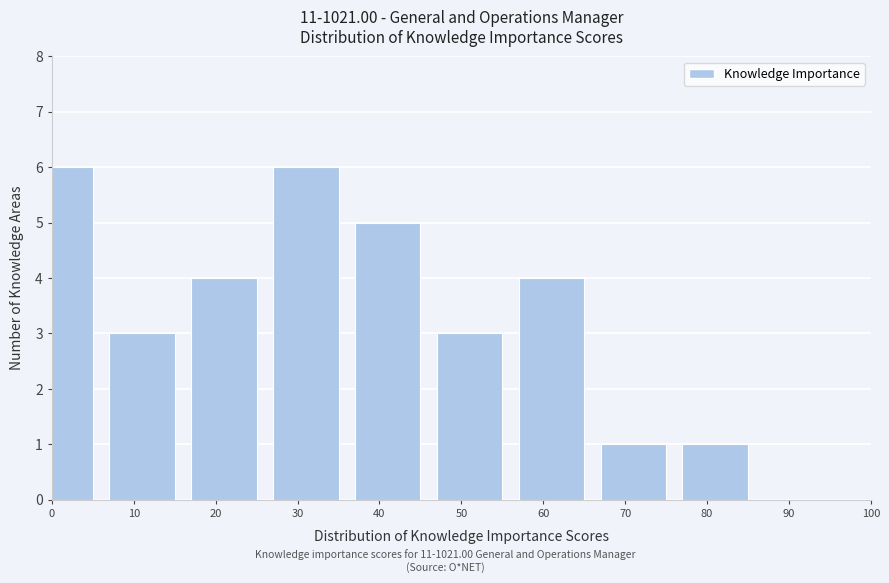

Reading left to right, list all the values displayed in this chart.

0=6	10=3	20=4	30=6	40=5	50=3	60=4	70=1	80=1	90=0